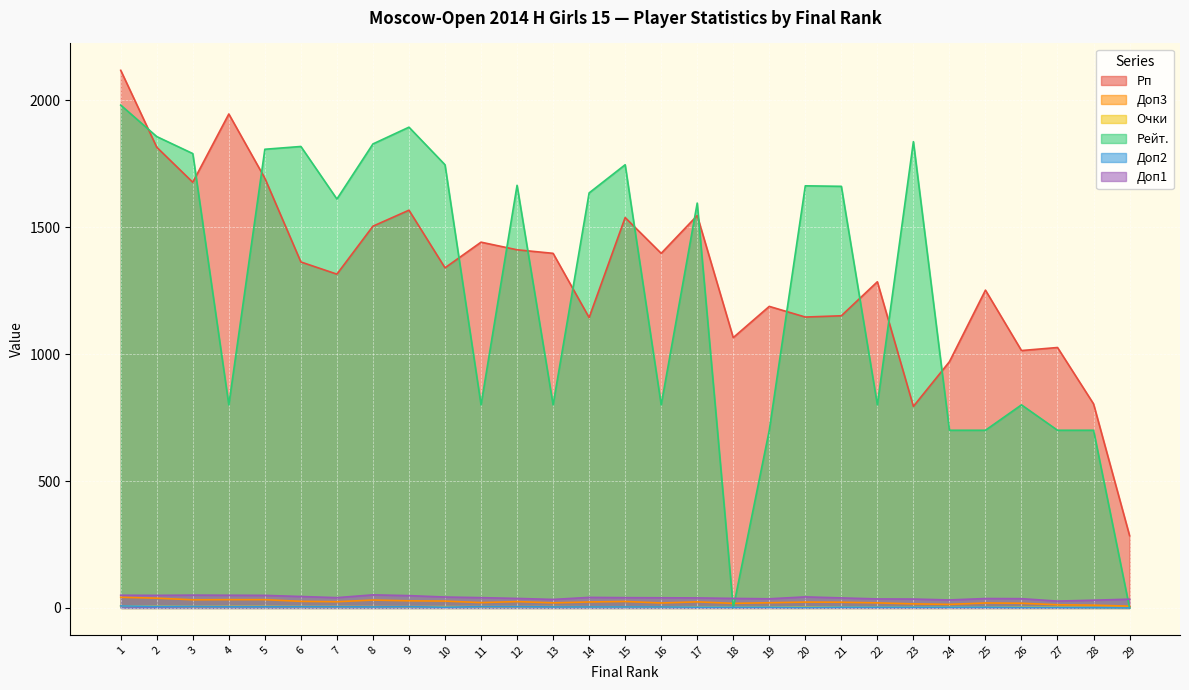

At 27, list the series in order from largest to smallest.

Рп, Рейт., Доп1, Доп3, Очки, Доп2